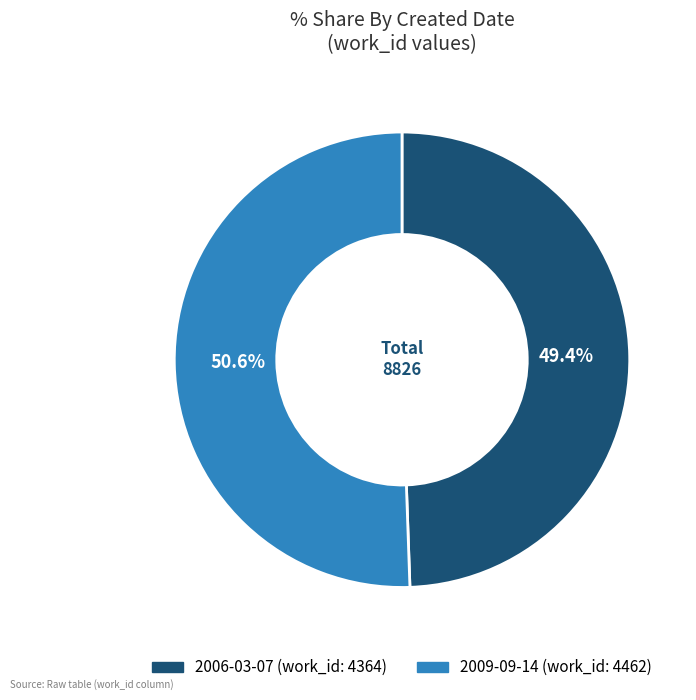

Between 2009-09-14 and 2006-03-07, which is larger?

2009-09-14